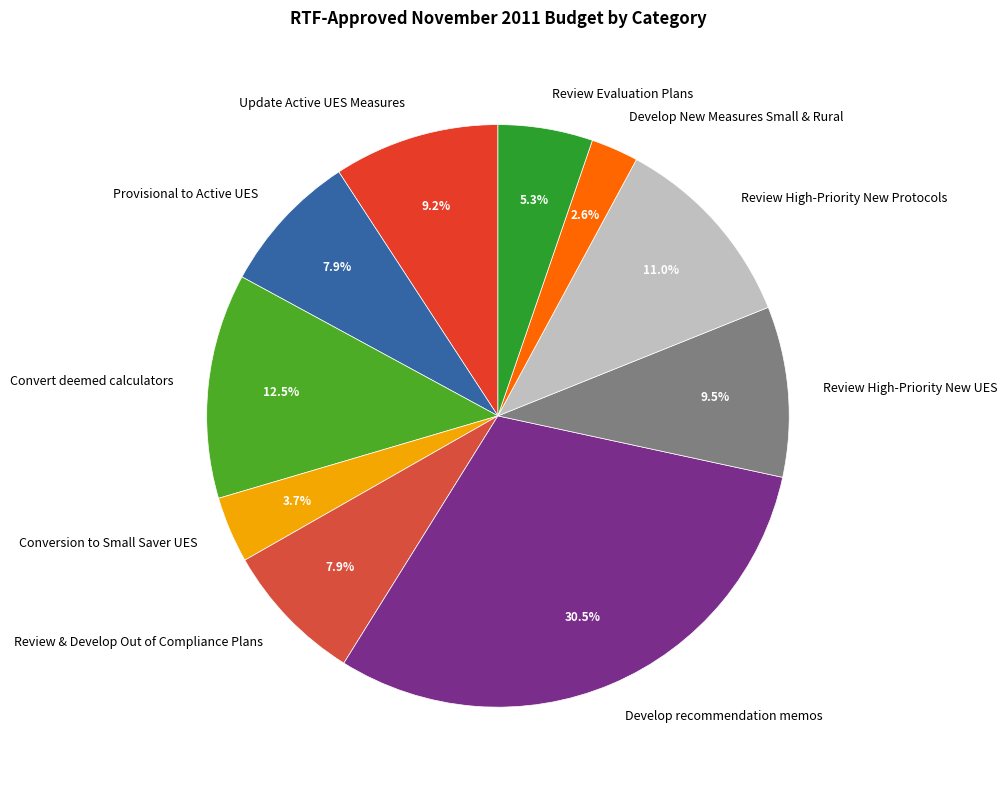

Which category has the smallest portion of the pie?

Develop New Measures Small & Rural